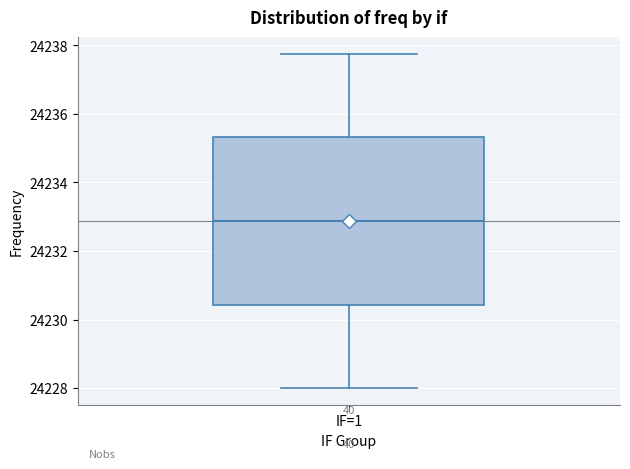

Where is the lower edge of the box for IF=1 on the y-axis? The values are not printed on the chart, so give them approximately, as read against the axis.

24230.4